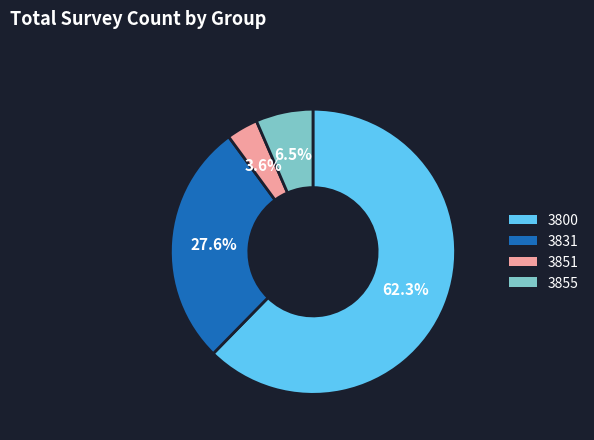

What percentage is the 3831 slice, to the nearest percent?

28%